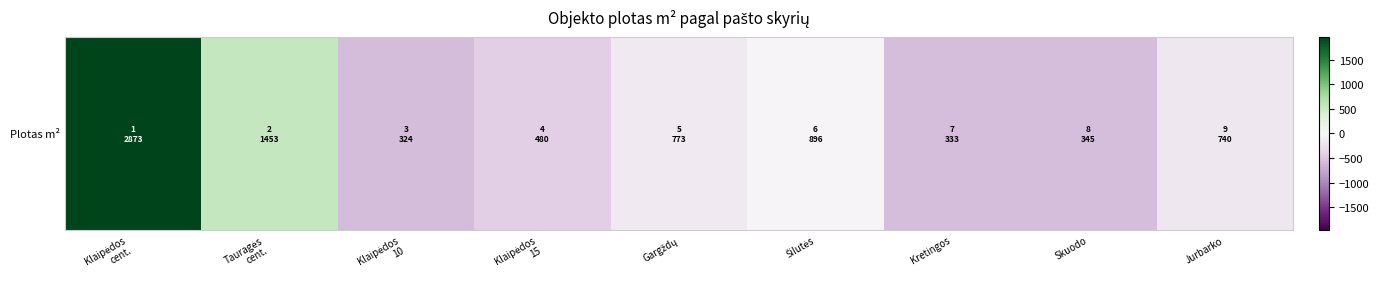

What is the difference between the values at Klaipėdos
10 and Šilutės?

572.0